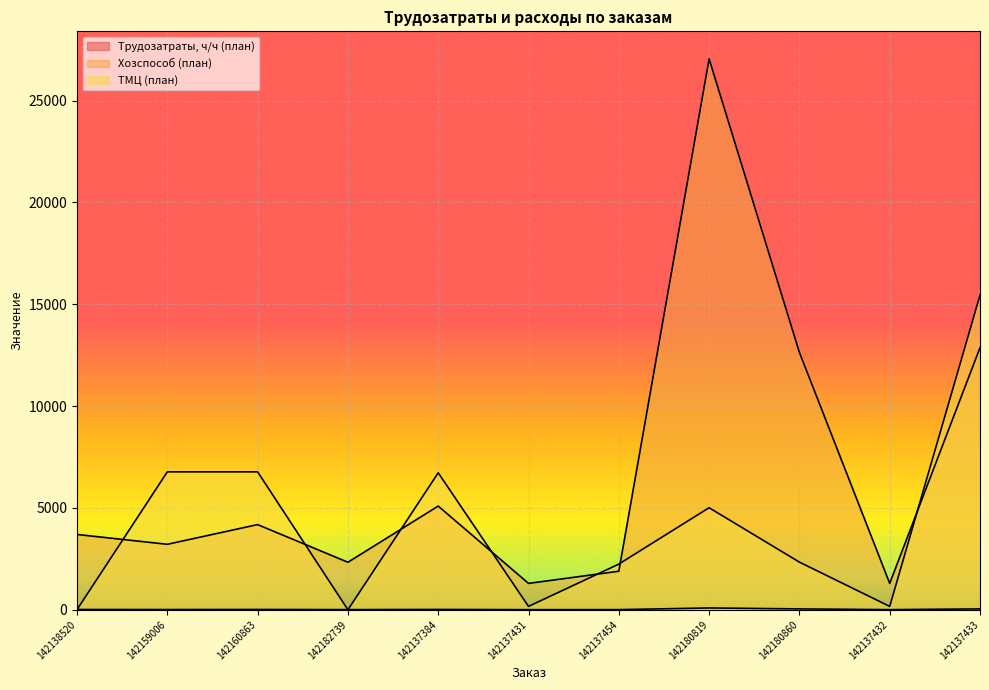

What is the value of the Трудозатраты, ч/ч (план) point at the 4th from the left?

6.5